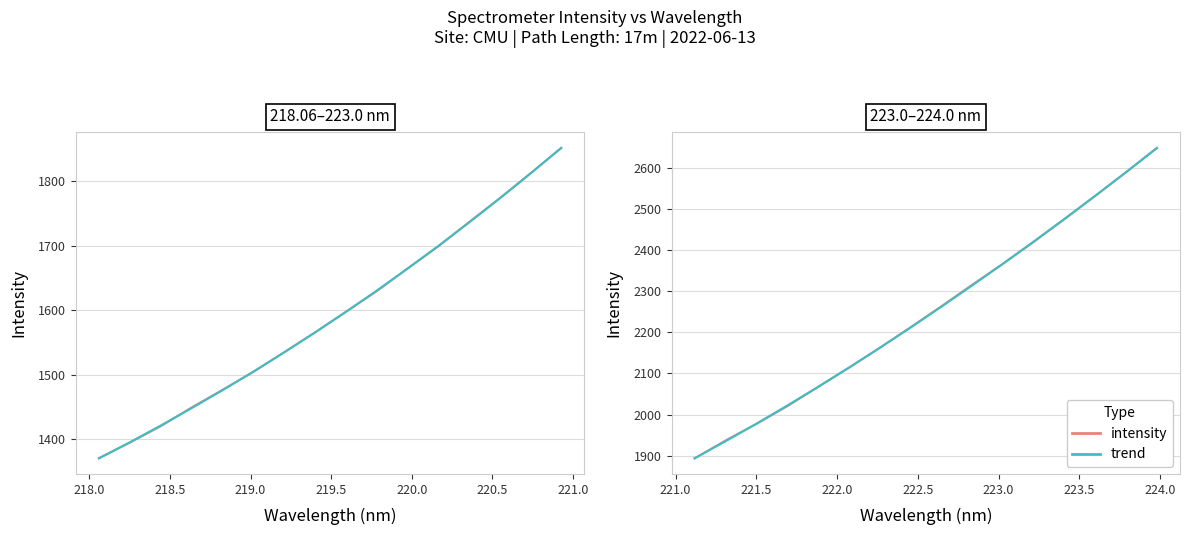

How many values in the Intensity series are below 2262?

8